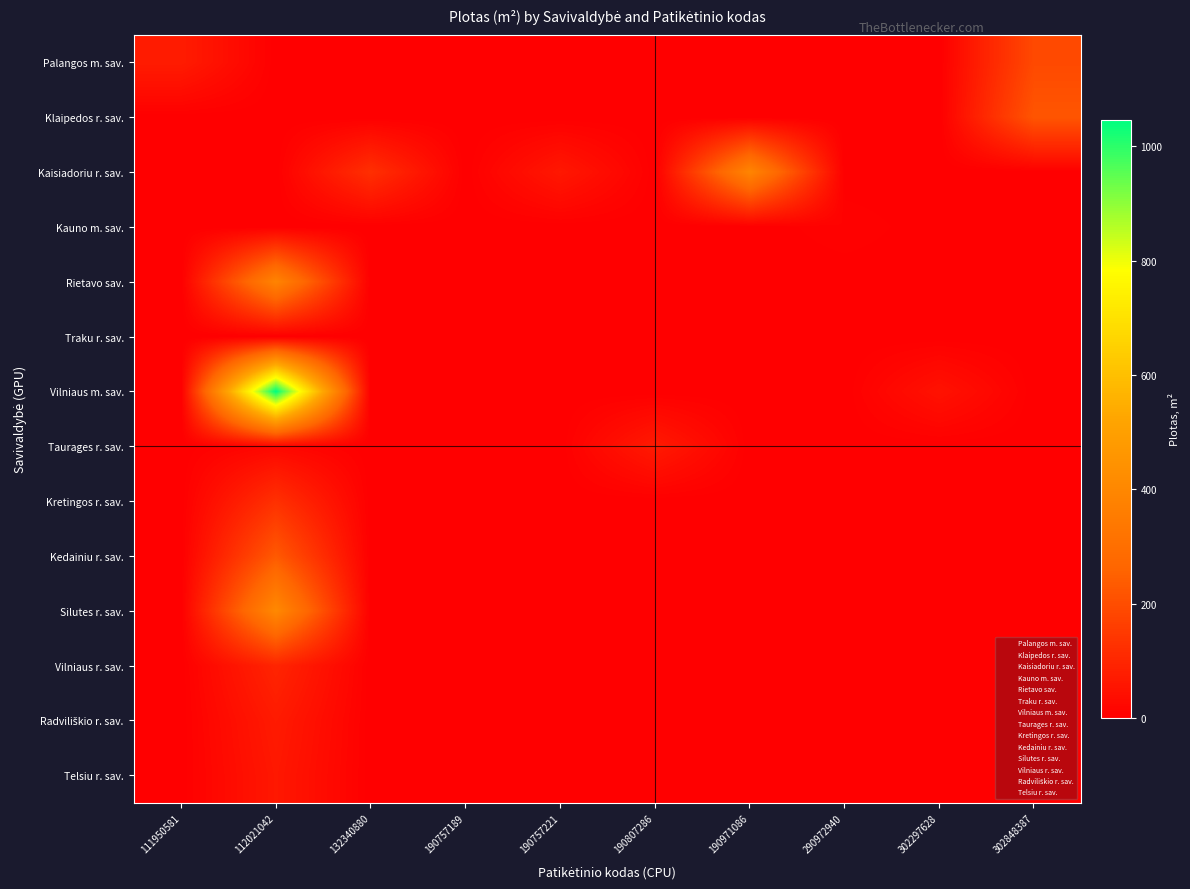

At how many categories does at least one series exceed 588?

1